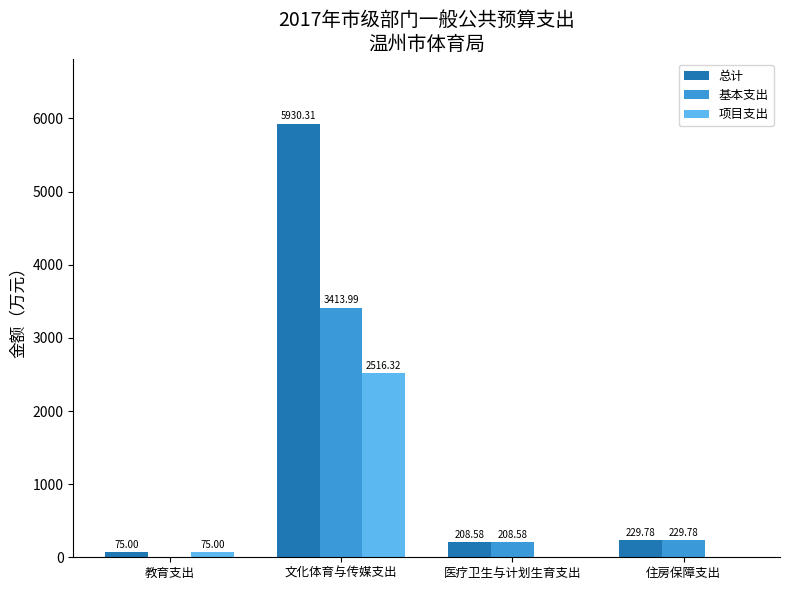

Is the value of 项目支出 at 文化体育与传媒支出 greater than the value of 总计 at 教育支出?

Yes